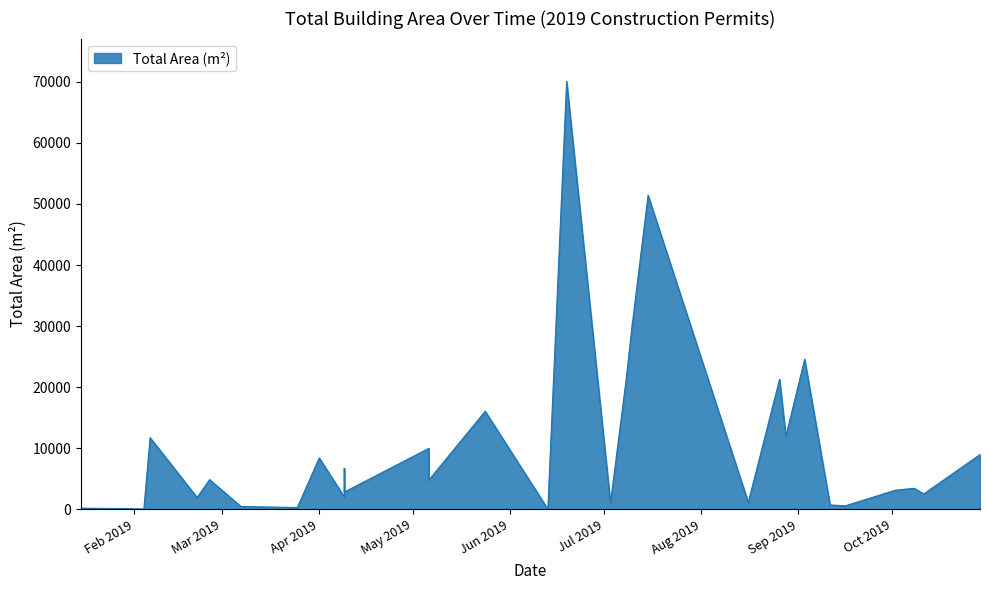

How many points are higher than both their immediate neighbors (excluding endpoints)?

13